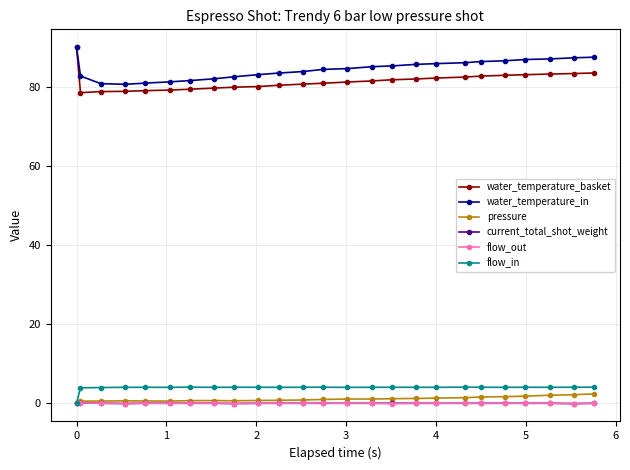

Which series has the largest range (max minus min)?

water_temperature_basket